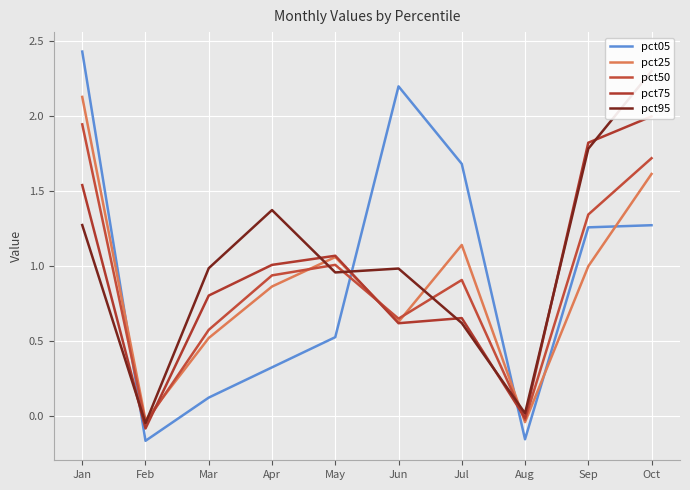

How many times do pct75 and pct95 cross each other?

7